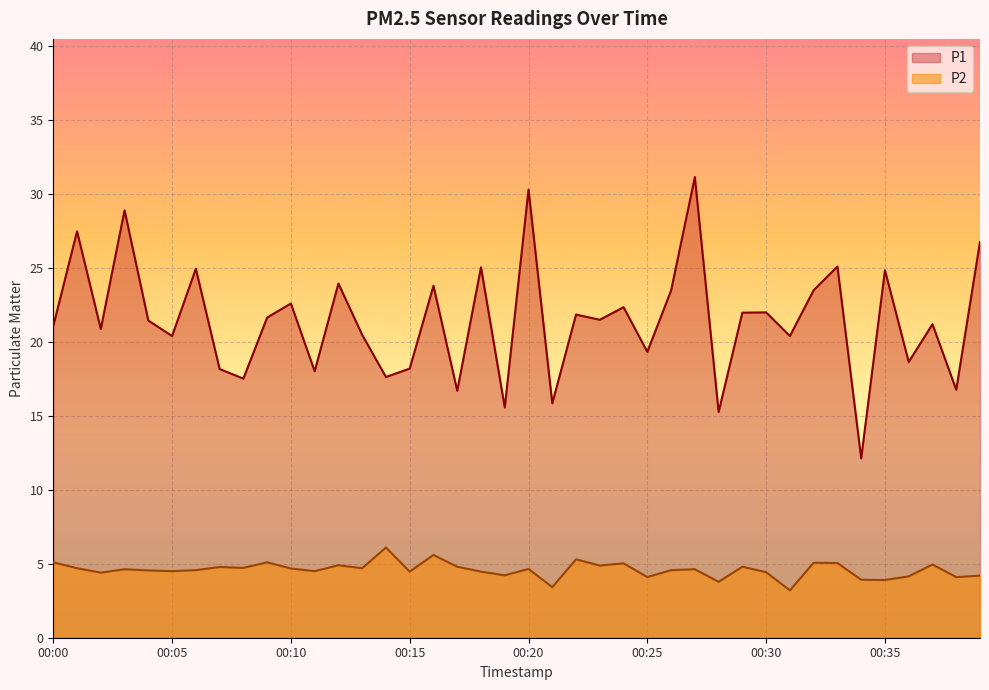

At how many categories does at least one series exceed 11?

40